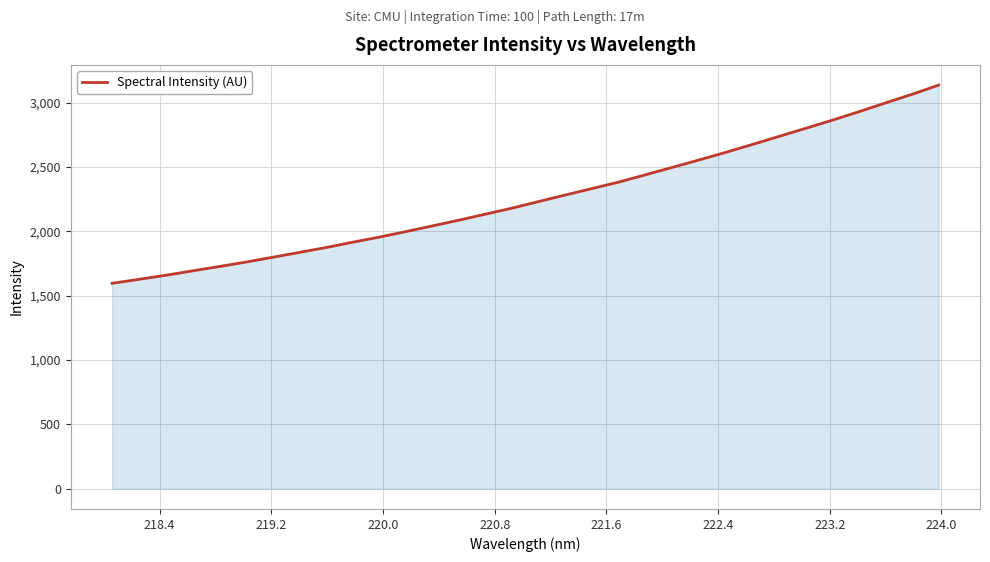

What is the difference between the second highest and second lowest values?

1437.9